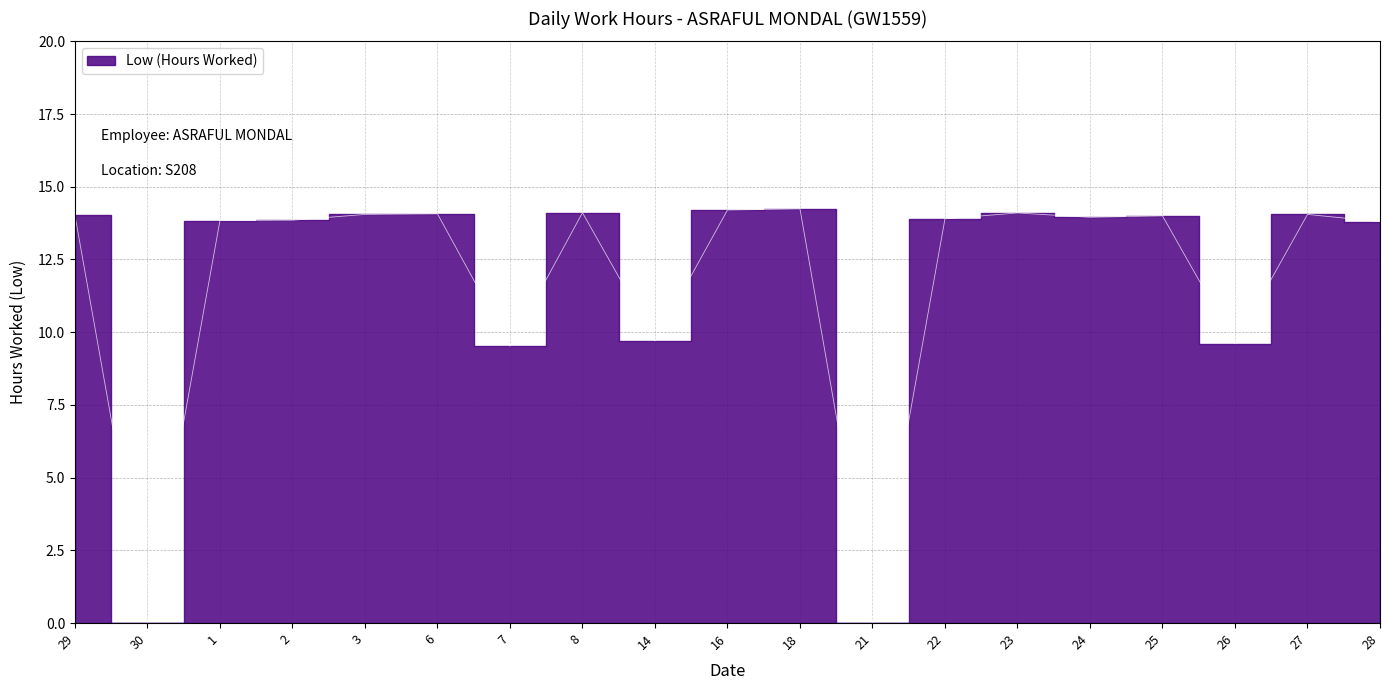

At which label is the value closest to 7?

7